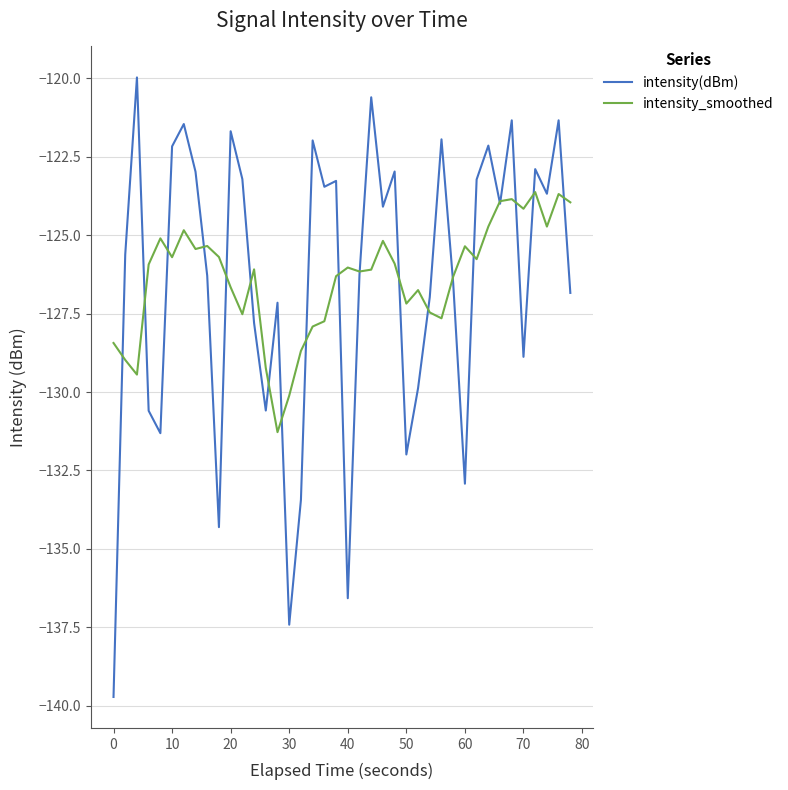

True or false: intensity_smoothed has more than 1 interior local peaks.

True